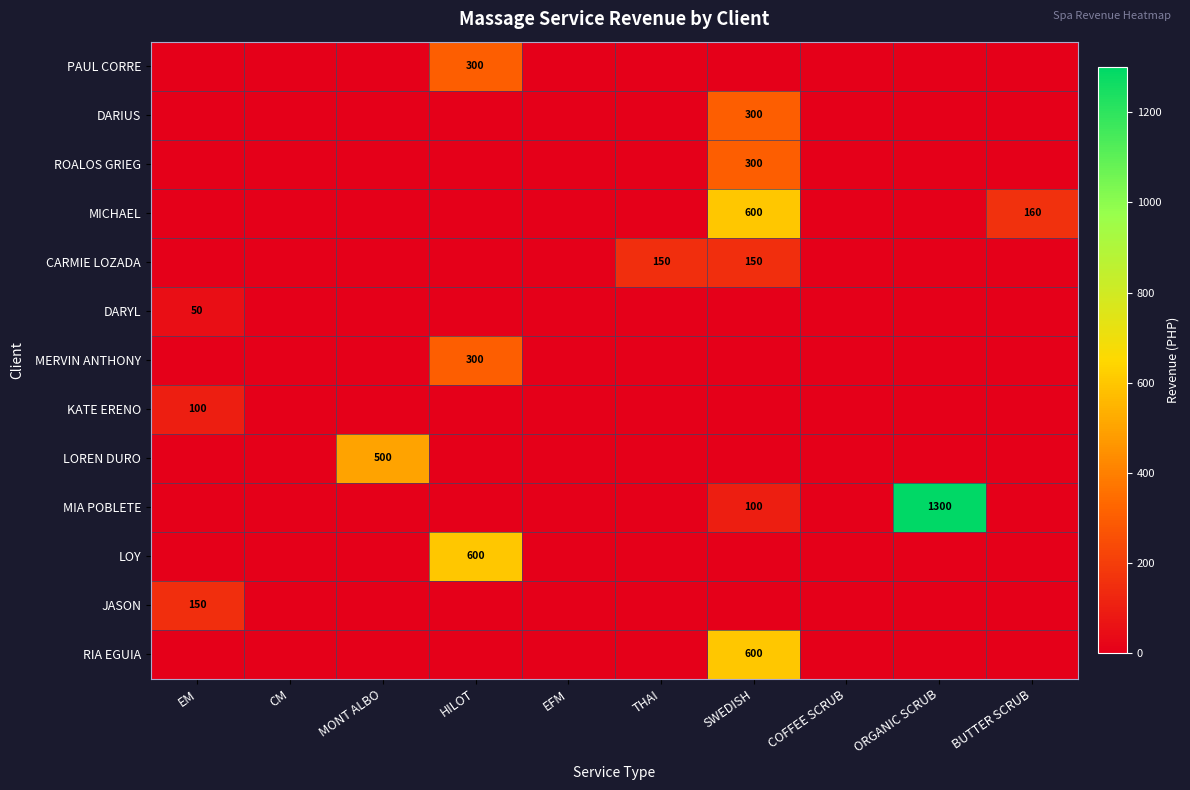

True or false: MERVIN ANTHONY has a value of 300 at HILOT.

True